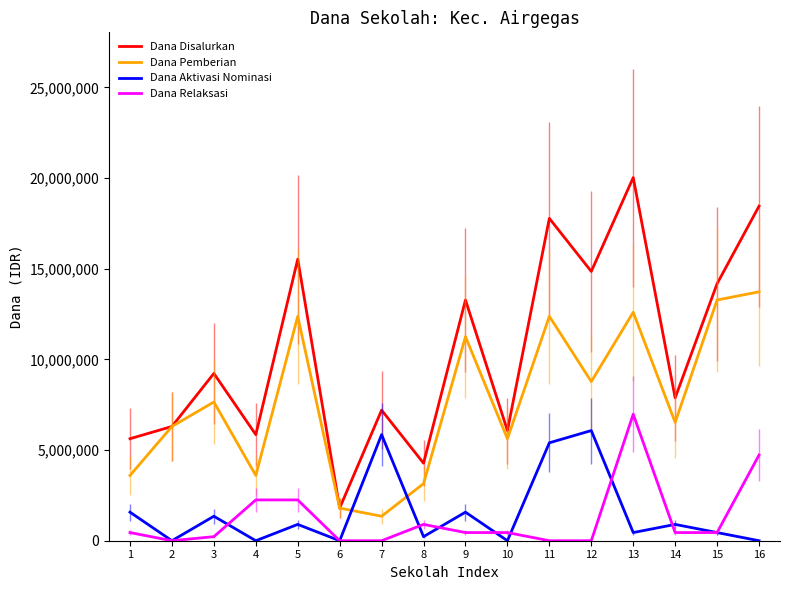

How many categories are shown in the chart?

16